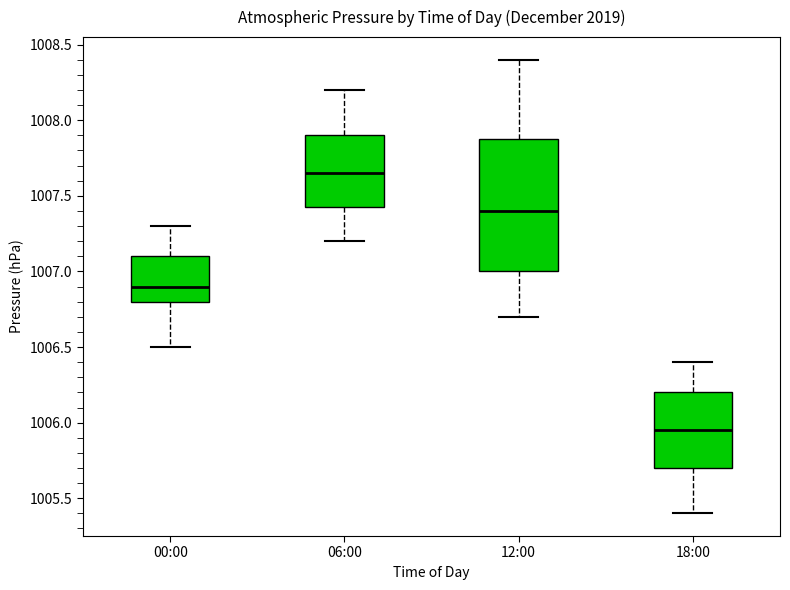

Reading left to right, read every box against the y-axis: the position of its median line, the range the box covers, and the ends of its whiskers. The values are not printed on the chart, so give them approximately, as read against the axis.

00:00: median 1006.90, box 1006.80 to 1007.10, whiskers 1006.50 to 1007.30
06:00: median 1007.65, box 1007.45 to 1007.90, whiskers 1007.20 to 1008.20
12:00: median 1007.40, box 1007.00 to 1007.90, whiskers 1006.70 to 1008.40
18:00: median 1005.95, box 1005.70 to 1006.20, whiskers 1005.40 to 1006.40